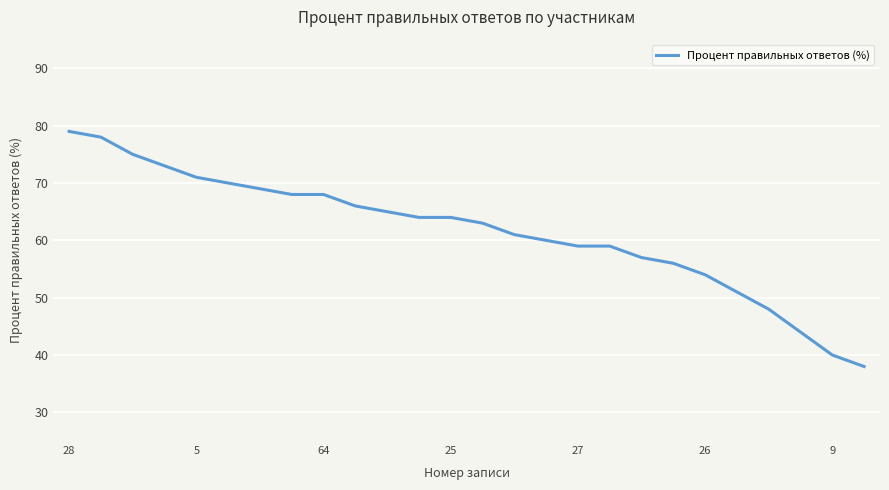

What is the minimum value shown in the chart?

38